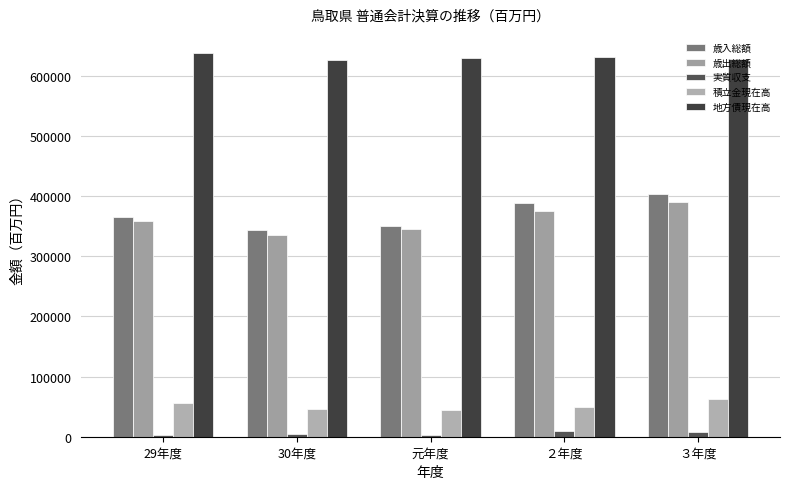

How many data points in 歳出総額 are less than 359247?

2